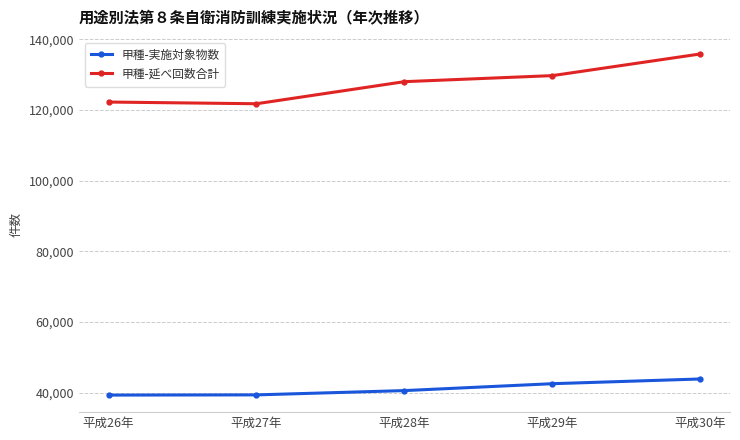

What is the maximum value for 甲種-延べ回数合計?

135824